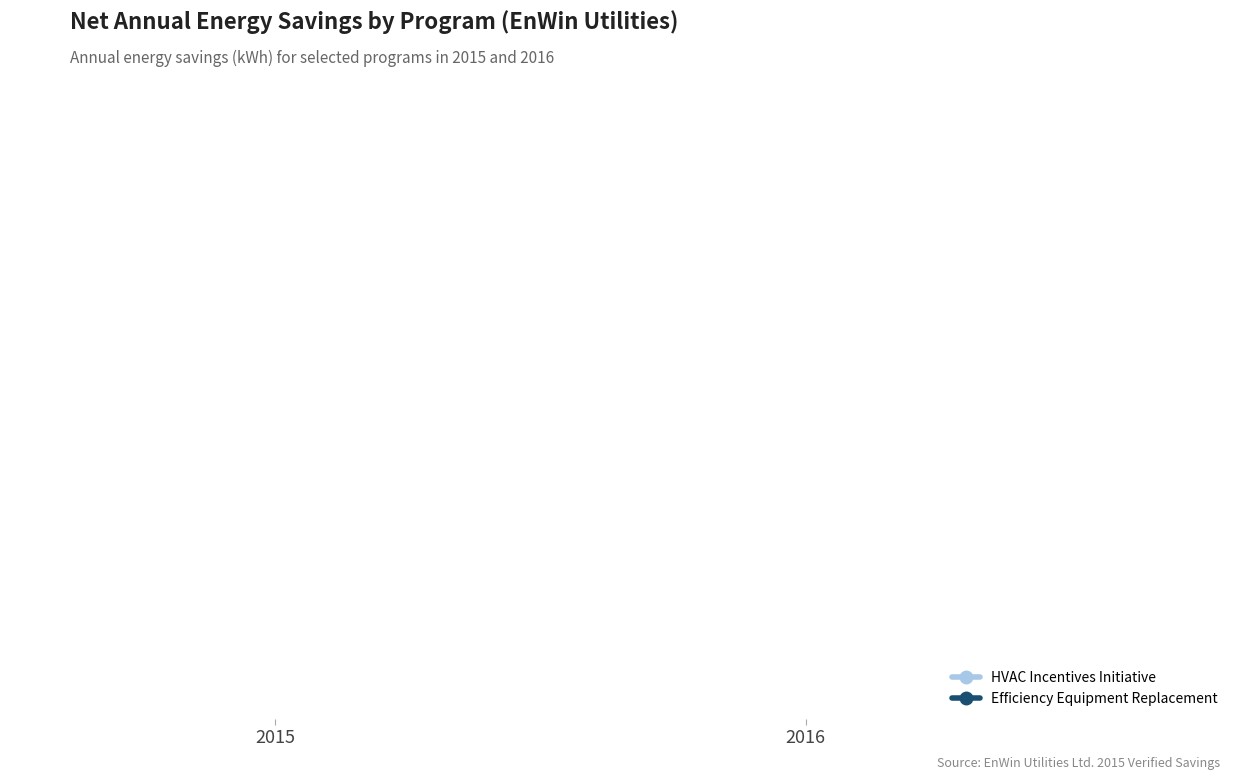

Between 2015 and 2016, which series saw the biggest shift?

HVAC Incentives Initiative